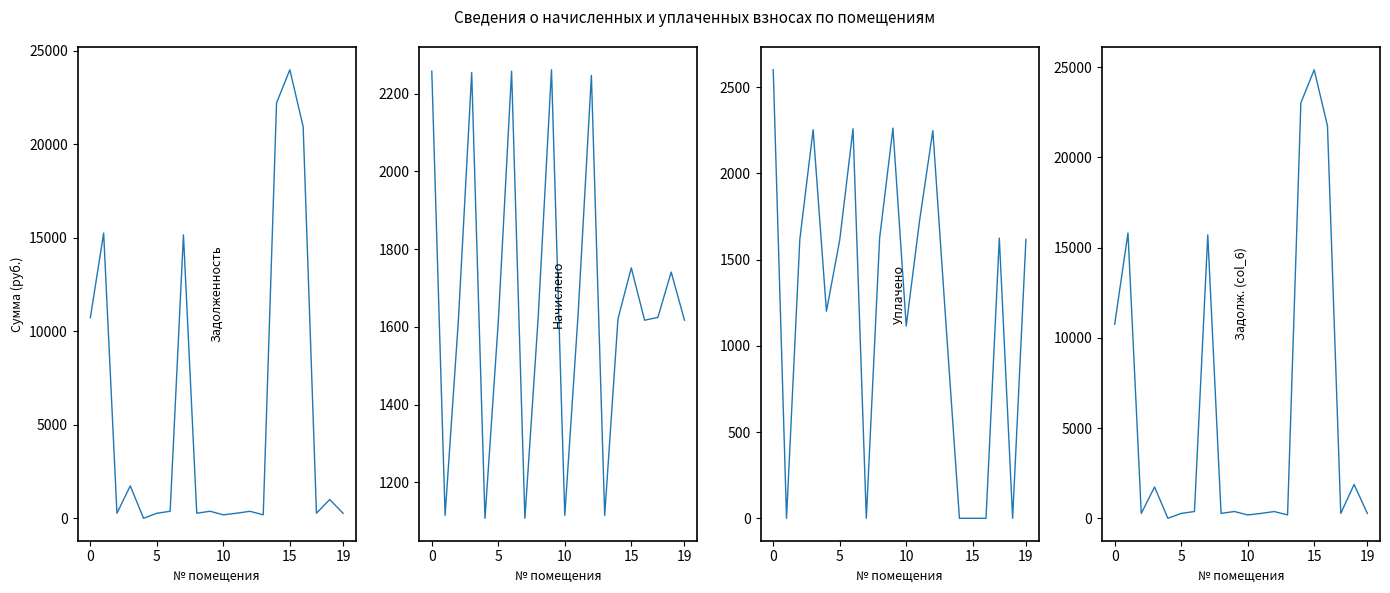

True or false: задолженность (col_1) has more than 1 interior local peaks.

True